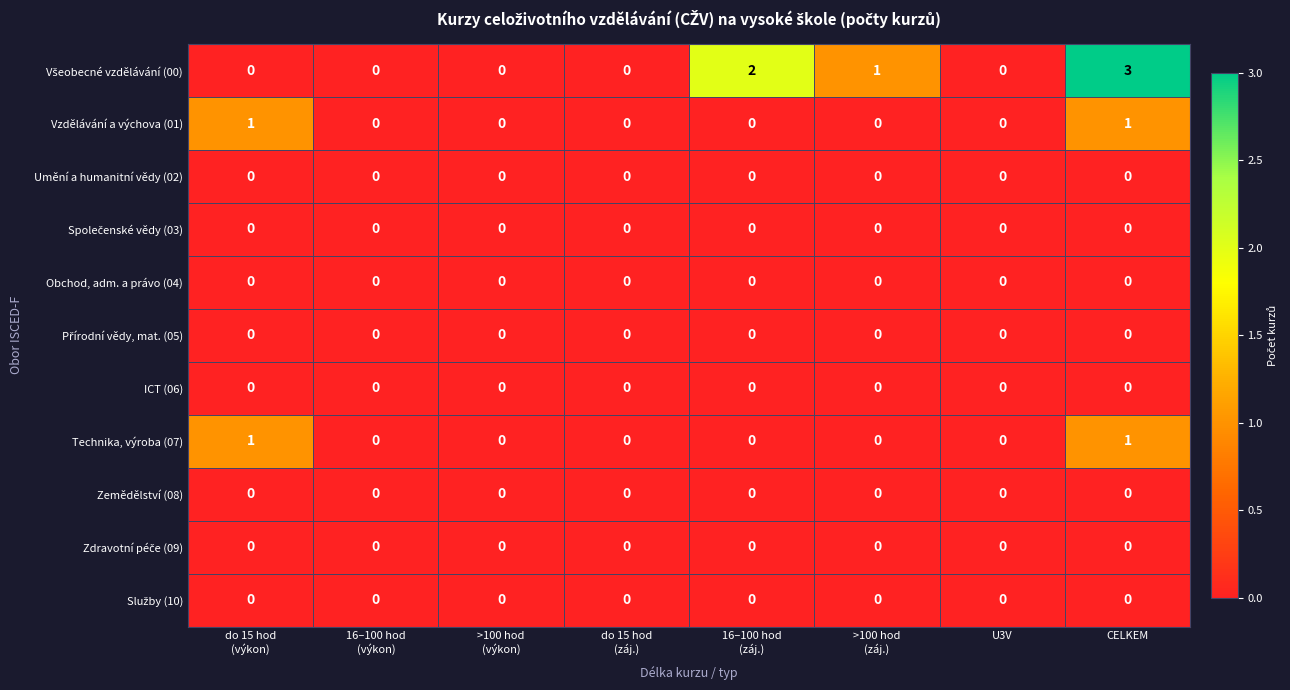

Is it true that Technika, výroba (07) equals 0 at CELKEM?

False